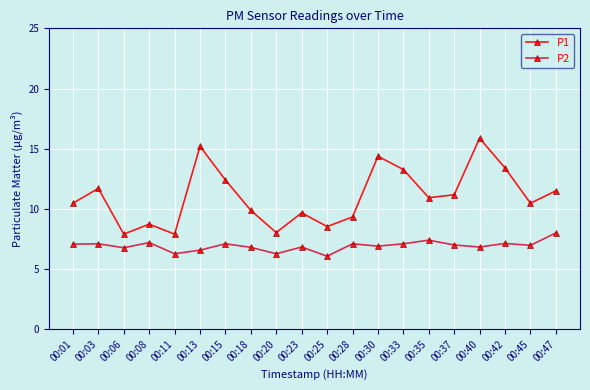

What is the value of the P2 point at the 15th from the left?

7.4